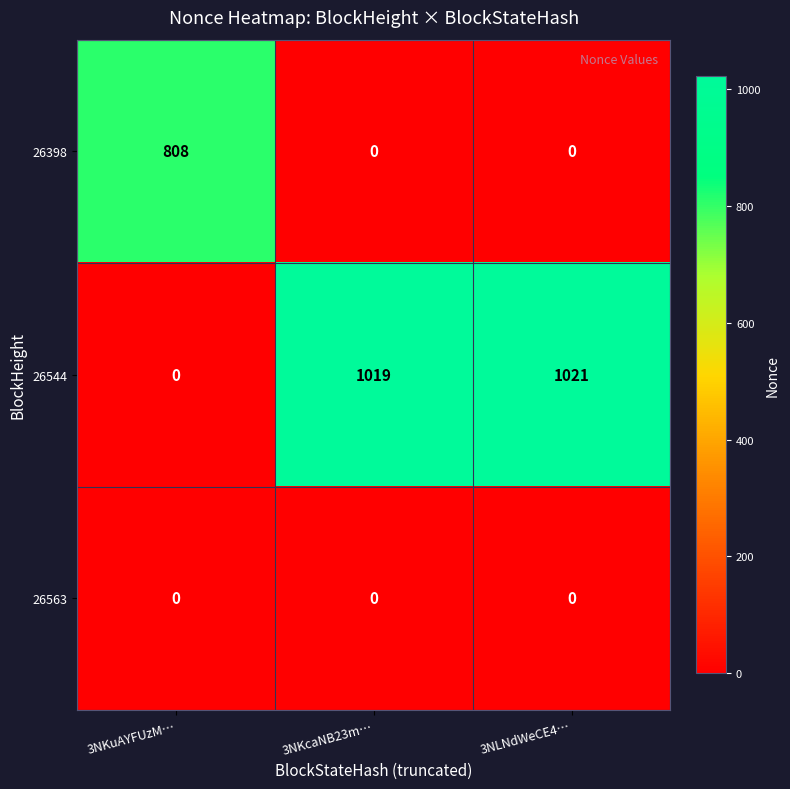

How many positive values does the 26544 series have?

2